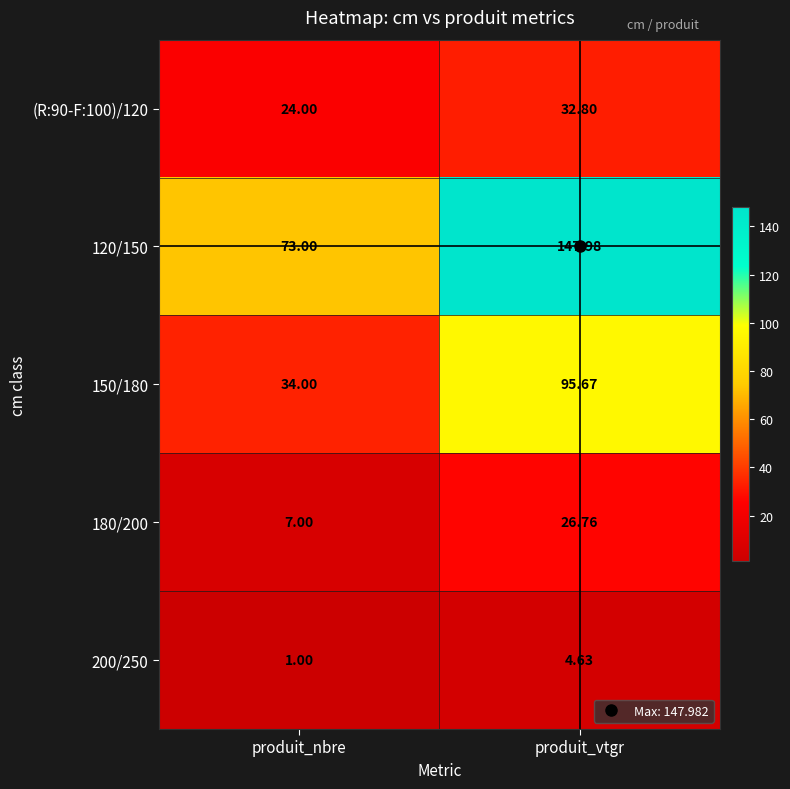

Which series has the widest spread of values?

120/150